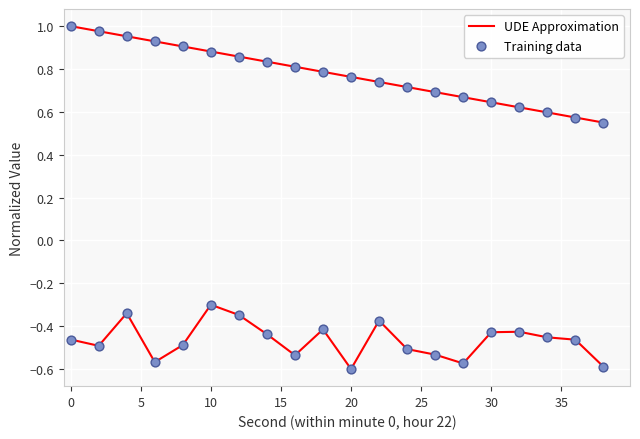

What is the total value across all series at 5?

1.9